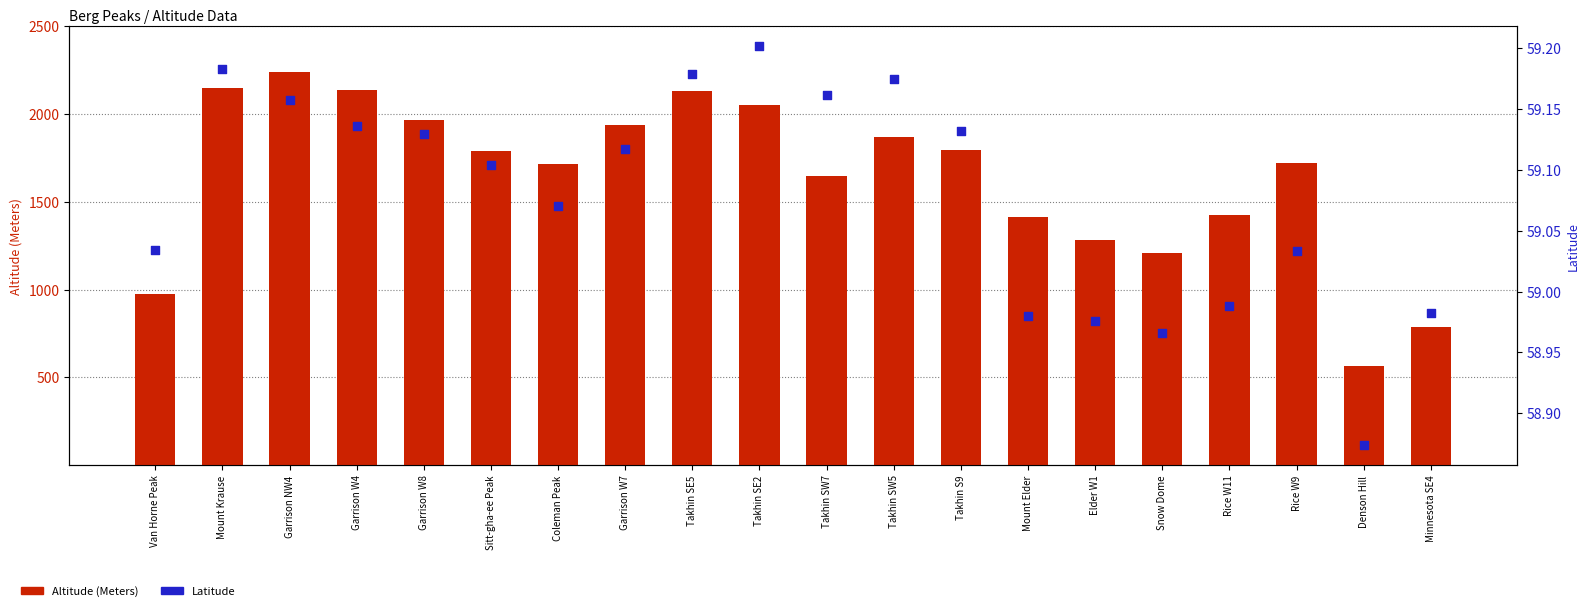

Which series contains the lowest Y value?

Latitude